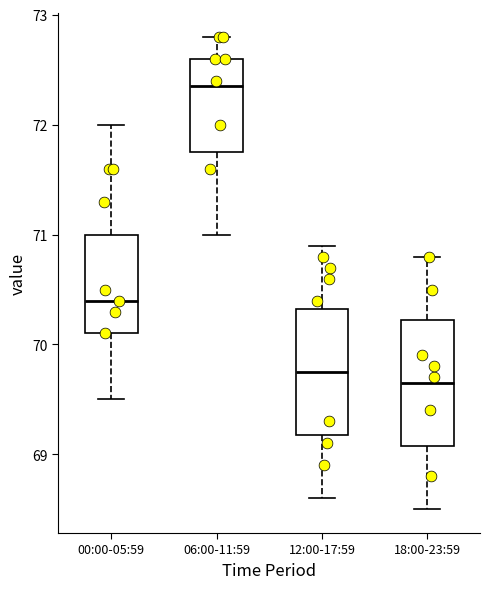

Reading left to right, transcribe this box plot: for each box, give where its median line is, the range the box spans, and where its two whiskers end, as read against the y-axis. The values are not printed on the chart, so give them approximately, as read against the axis.

00:00-05:59: median 70.4, box 70.1 to 71.0, whiskers 69.5 to 72.0
06:00-11:59: median 72.4, box 71.8 to 72.6, whiskers 71.0 to 72.8
12:00-17:59: median 69.8, box 69.2 to 70.3, whiskers 68.6 to 70.9
18:00-23:59: median 69.7, box 69.1 to 70.2, whiskers 68.5 to 70.8